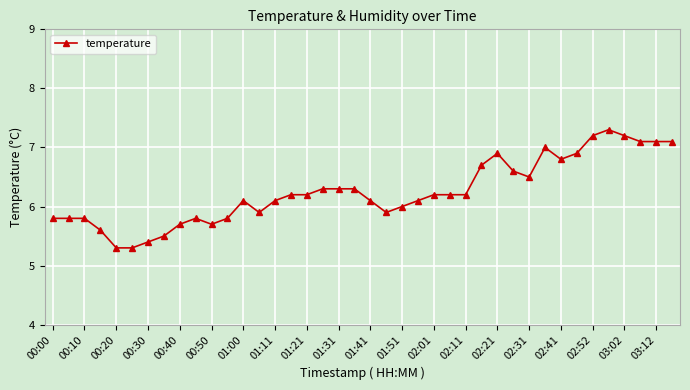

What is the greatest value displayed?

7.3